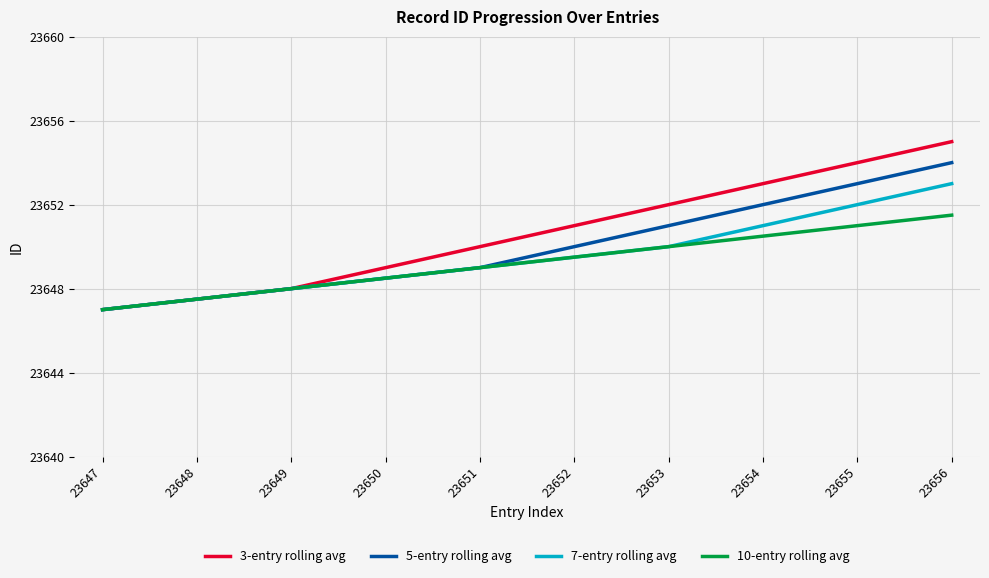

Count the 10-entry rolling avg values in the range 23648 to 23650.

5